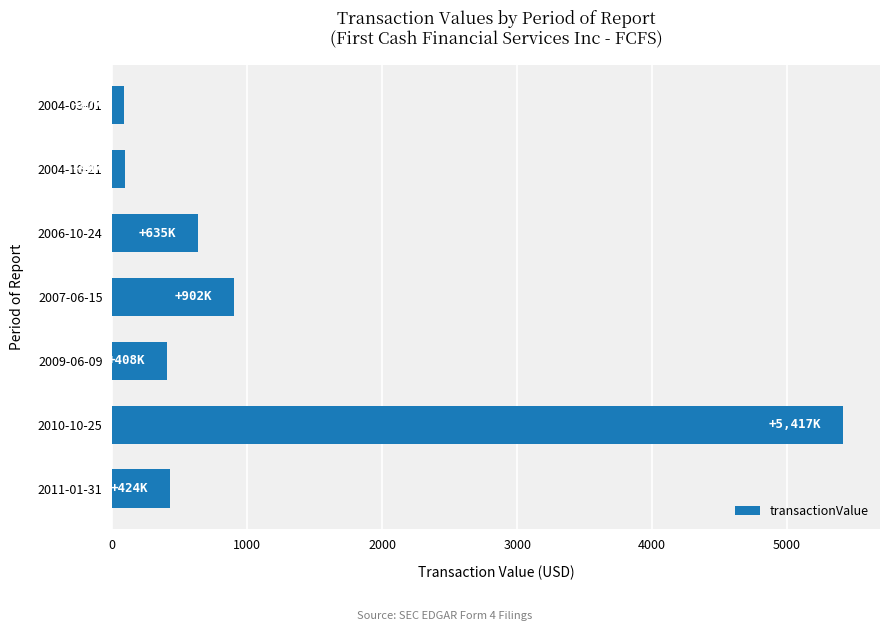

Approximately how many times larger is the value at 2007-06-15 compared to 2011-01-31?

2.1